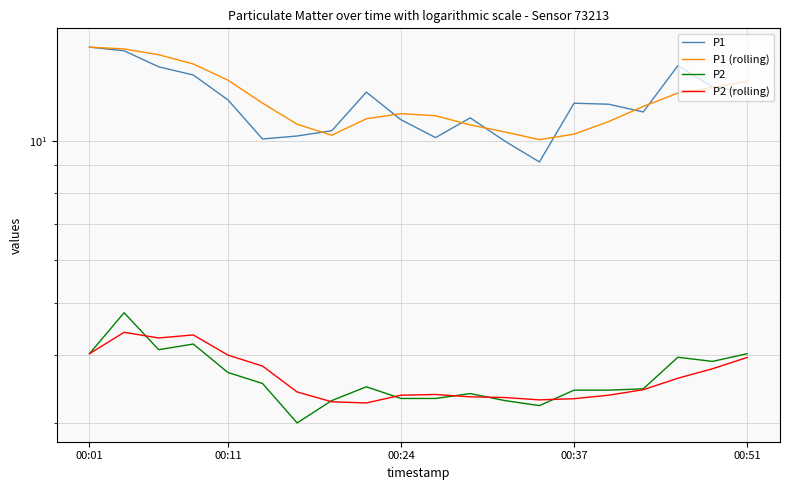

What is the spread (max minus min) of values at 13?

6.8